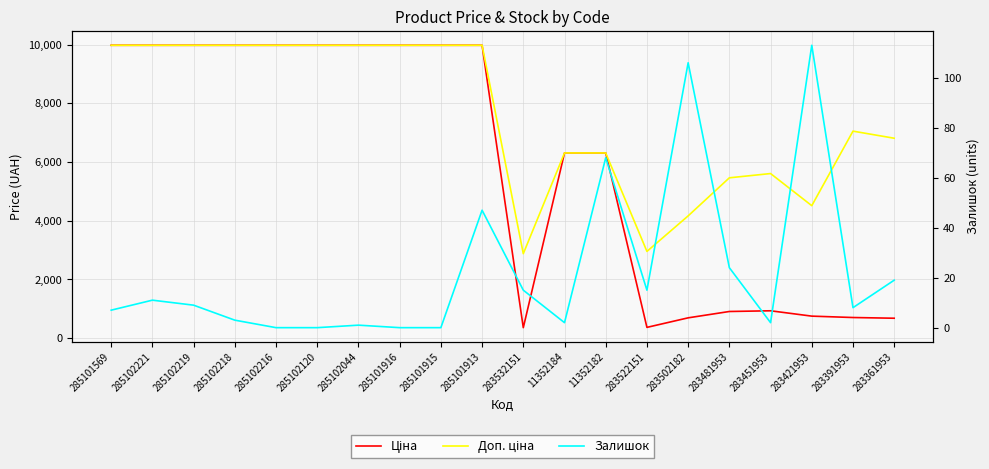

What position from the left is 285102219?

3